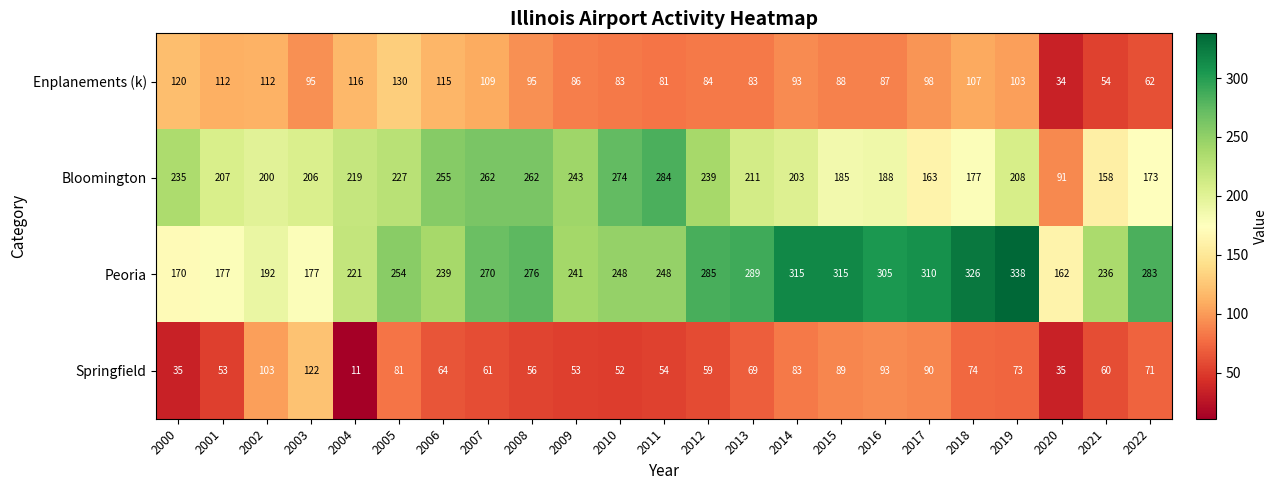

Read the Peoria value at 2004.

221